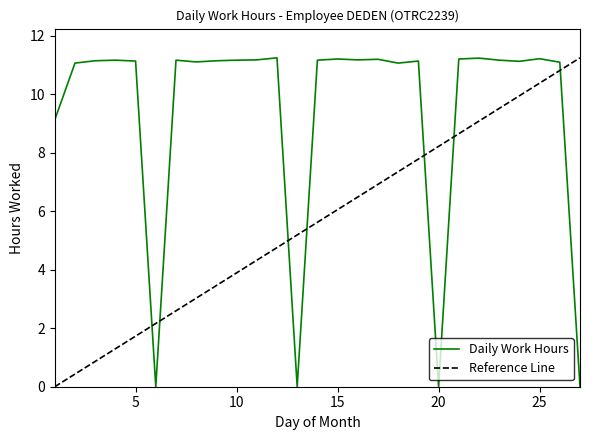

List the series in order of their overall mean, highest first.

Daily Work Hours, Reference Line